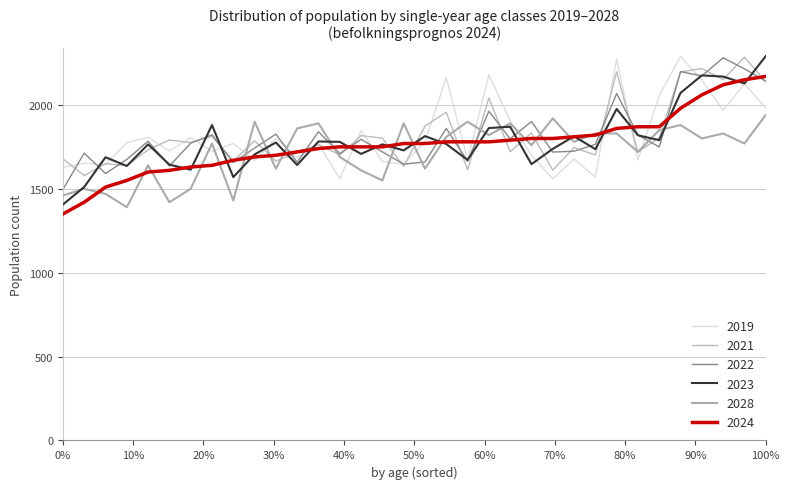

Does the chart have visible grid lines?

Yes